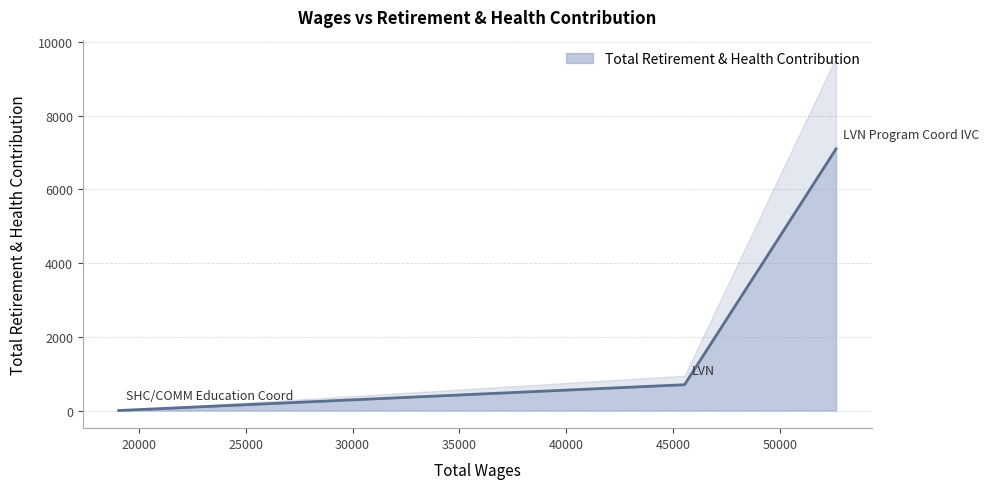

Reading left to right, extract all data points from this chart.

LVN Program Coord IVC=7100	LVN=700	SHC/COMM Education Coord=0